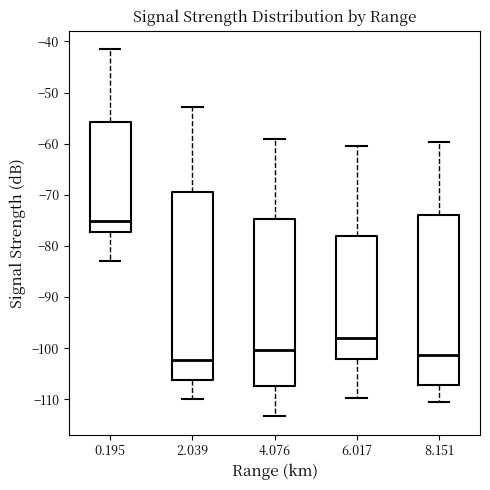

Where is the upper edge of the box at x = 4.076 on the y-axis? The values are not printed on the chart, so give them approximately, as read against the axis.

-75